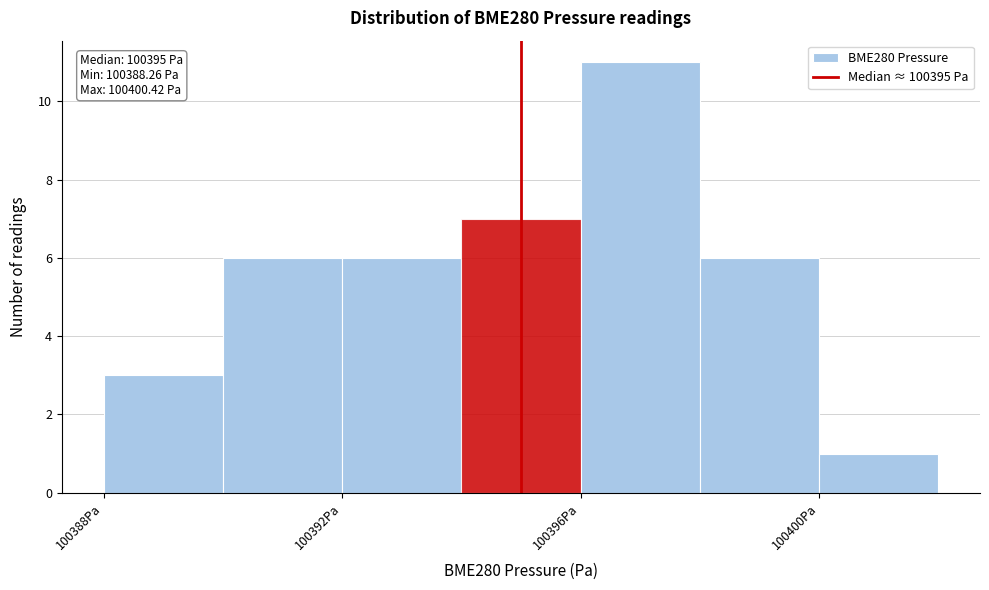

Which range on the x-axis has the tallest bar?

100396 to 100398